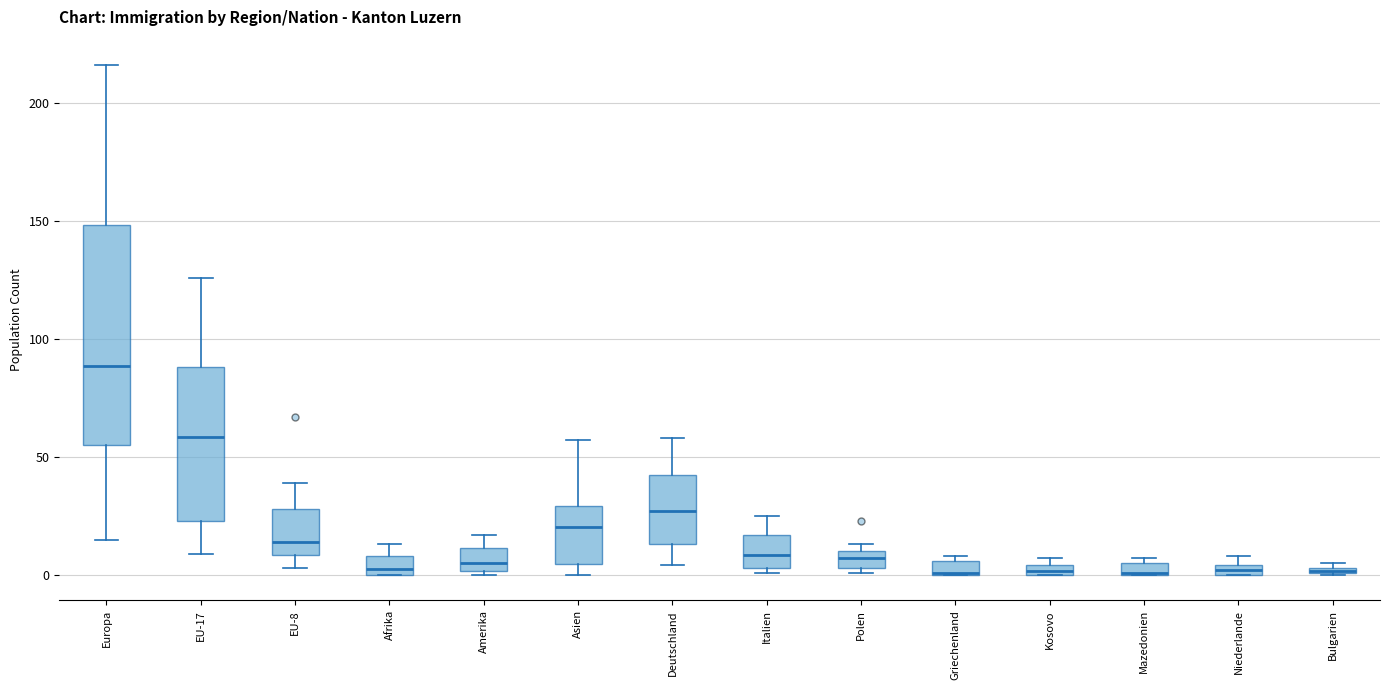

Which box is the tallest, from its lower edge to its upper edge?

Europa